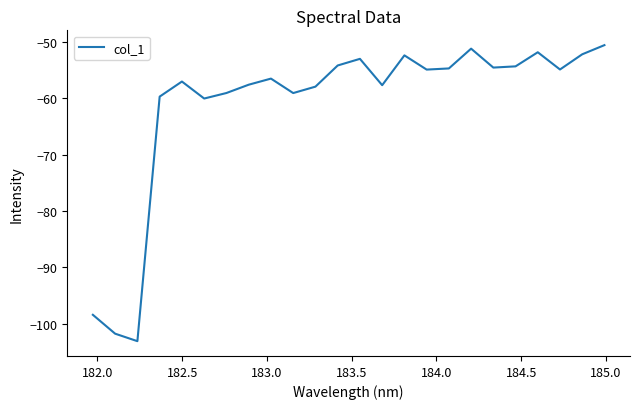

What is the greatest value displayed?

-50.5